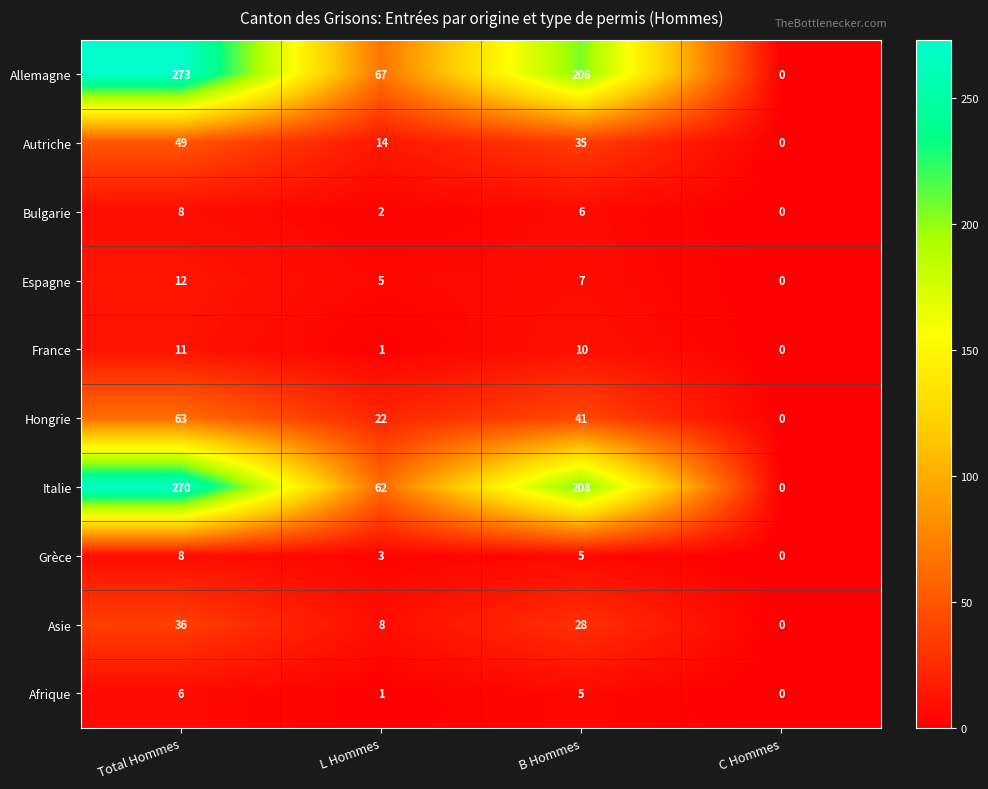

True or false: Italie has a value of 144 at Total Hommes.

False